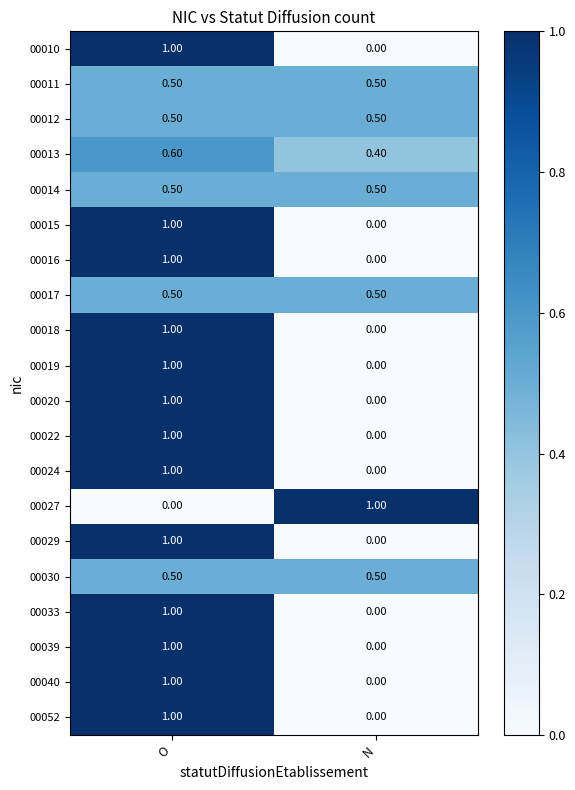

What is the spread (max minus min) of values at N?

1.0